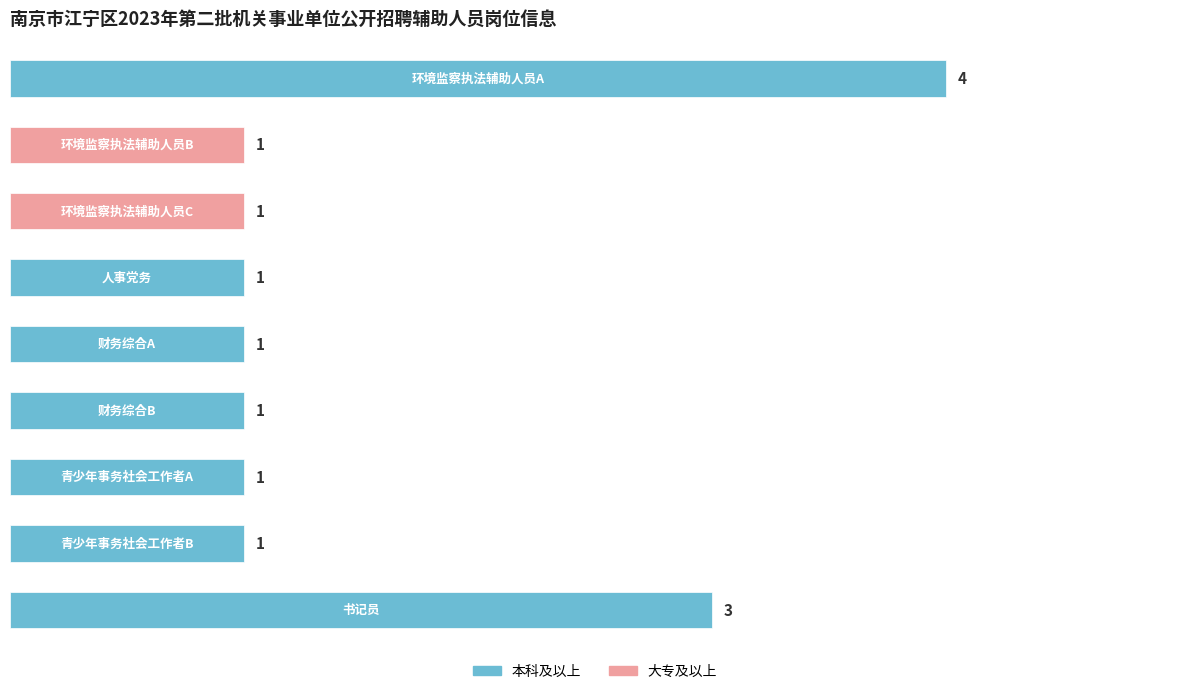

What is the value of the 3rd bar from the top?

1